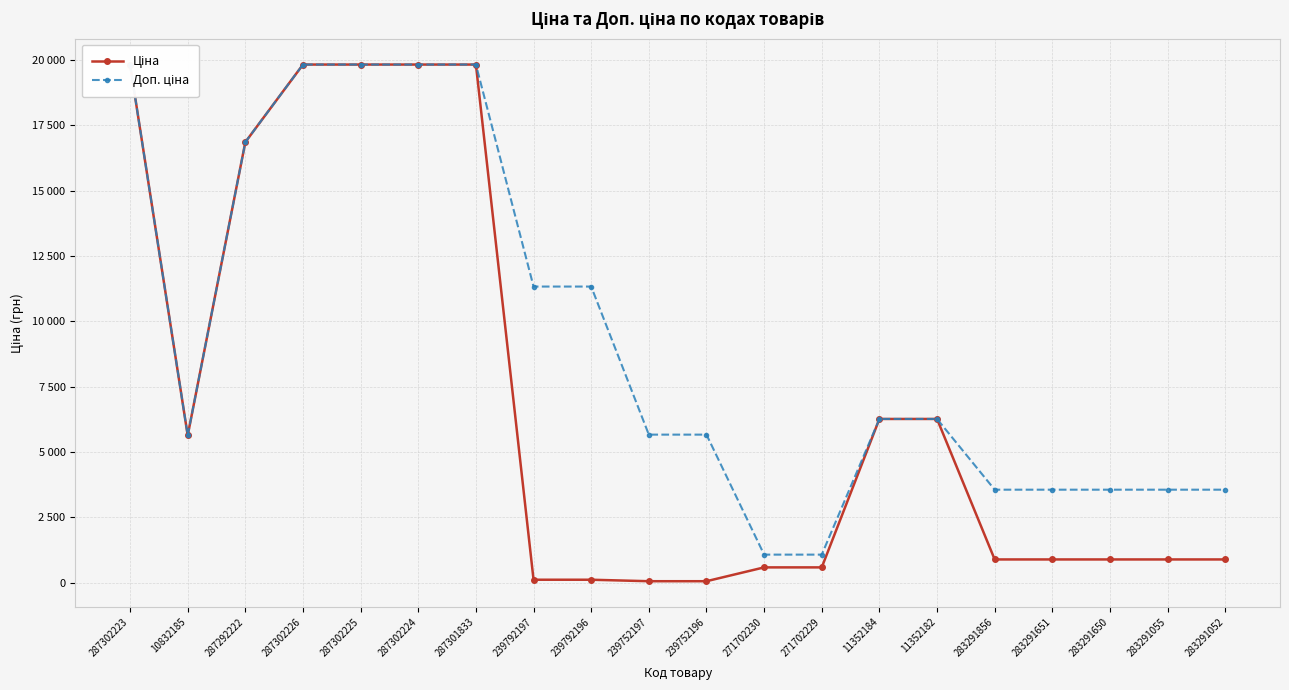

Which series changed the most between 271702229 and 283291055?

Доп. ціна